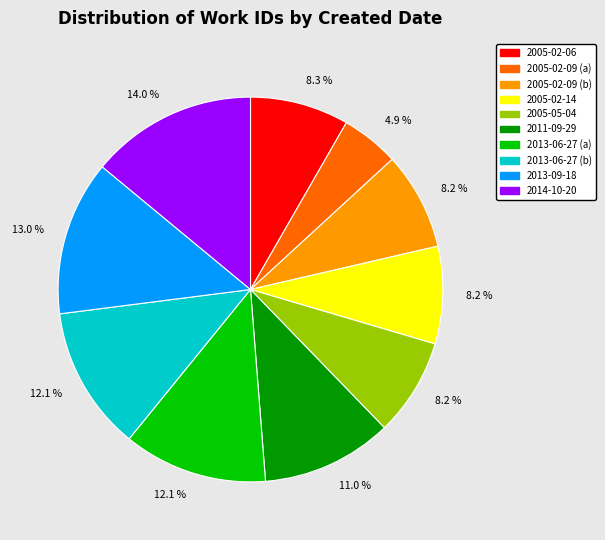

Does any single category account for the majority?

No